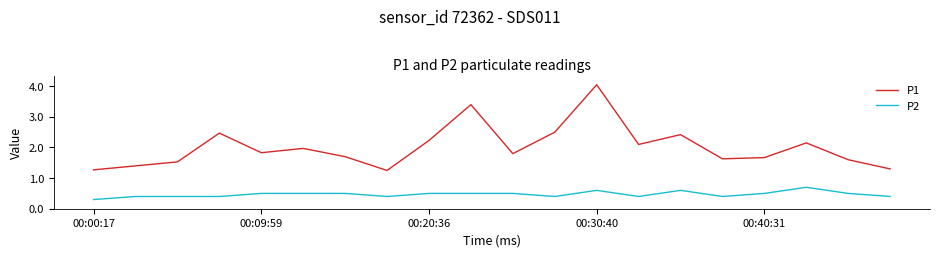

Which series has the widest spread of values?

P1